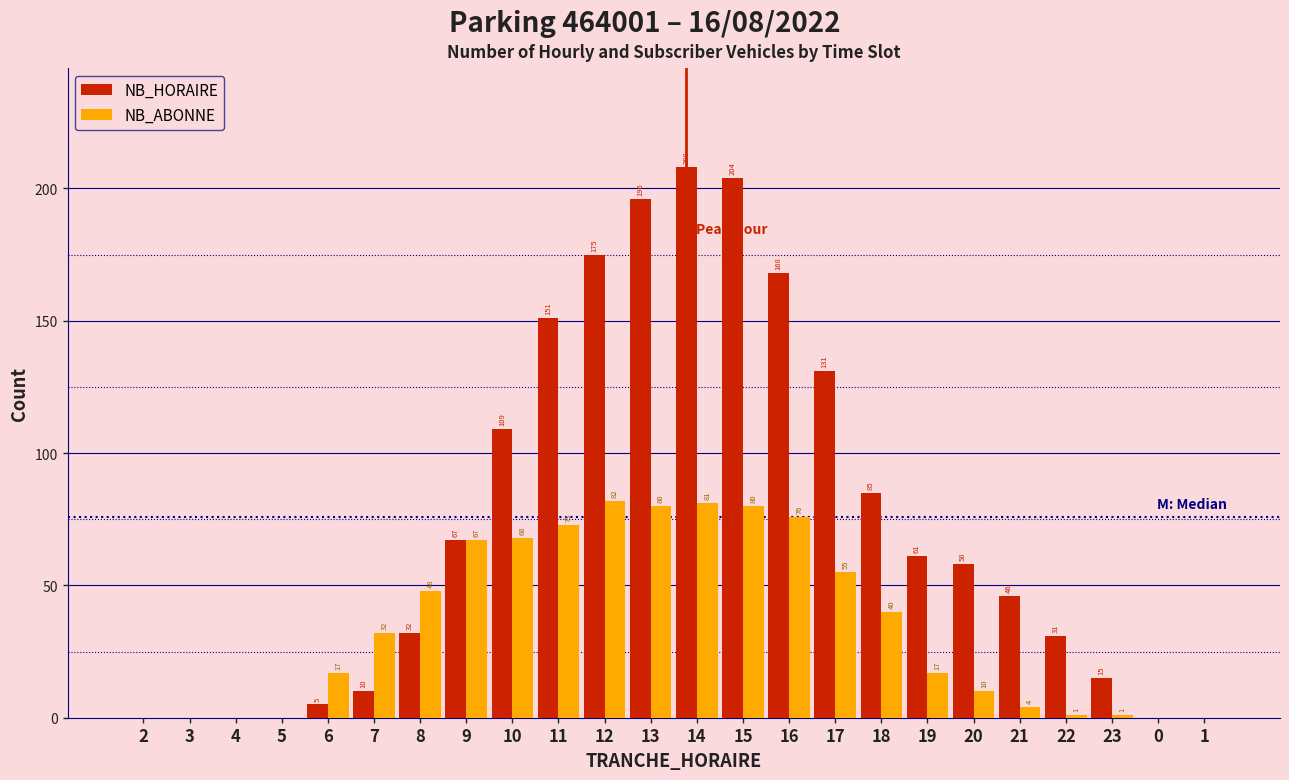

Reading left to right, extract all data points from this chart.

NB_HORAIRE: 2=0	3=0	4=0	5=0	6=5	7=10	8=32	9=67	10=109	11=151	12=175	13=196	14=208	15=204	16=168	17=131	18=85	19=61	20=58	21=46	22=31	23=15	0=0	1=0
NB_ABONNE: 2=0	3=0	4=0	5=0	6=17	7=32	8=48	9=67	10=68	11=73	12=82	13=80	14=81	15=80	16=76	17=55	18=40	19=17	20=10	21=4	22=1	23=1	0=0	1=0